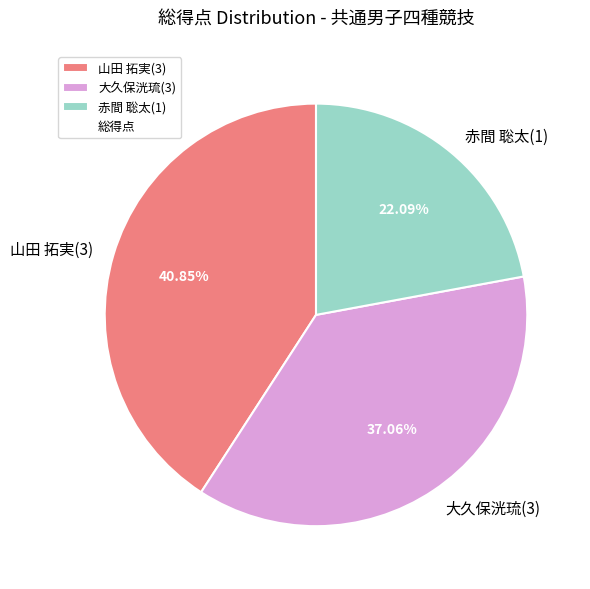

To the nearest percent, what is the combined percentage of 赤間 聡太(1) and 山田 拓実(3)?

63%